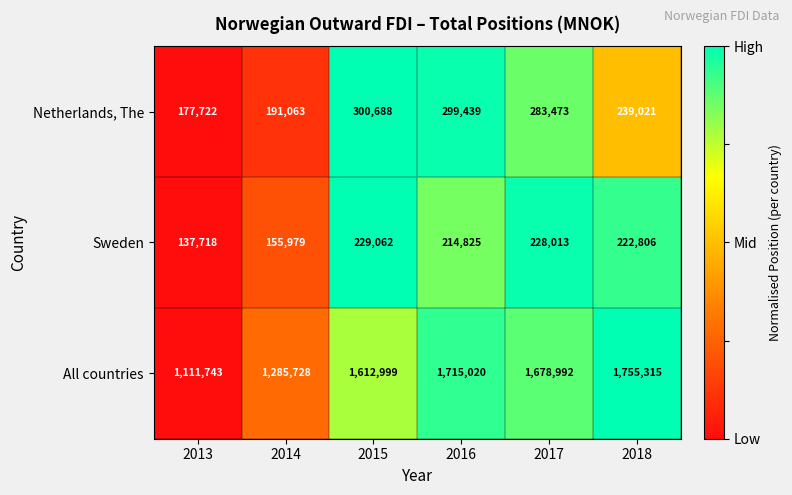

At 2018, list the series in order from largest to smallest.

All countries, Netherlands, The, Sweden